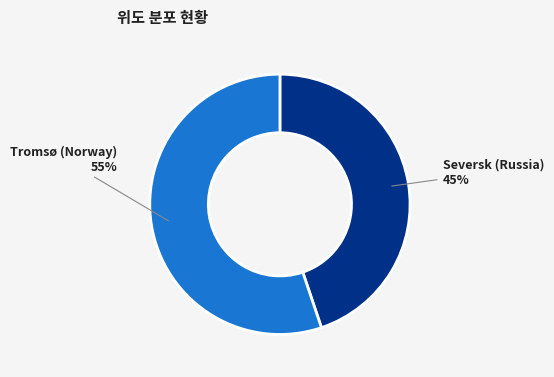

Between Seversk (Russia) and Tromsø (Norway), which is larger?

Tromsø (Norway)